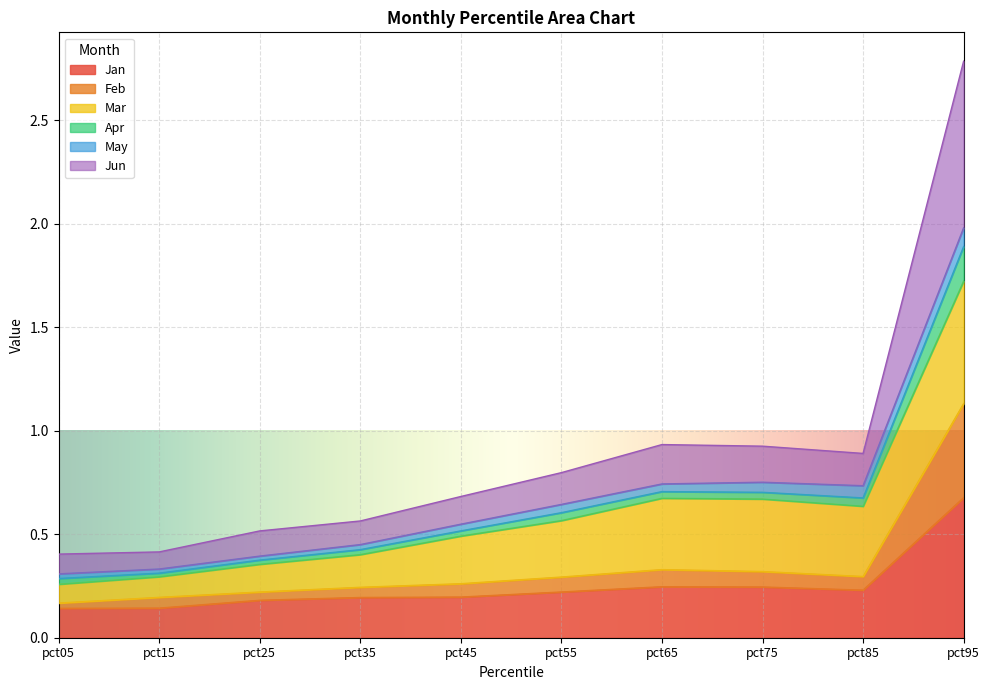

At how many categories does at least one series exceed 2?

1